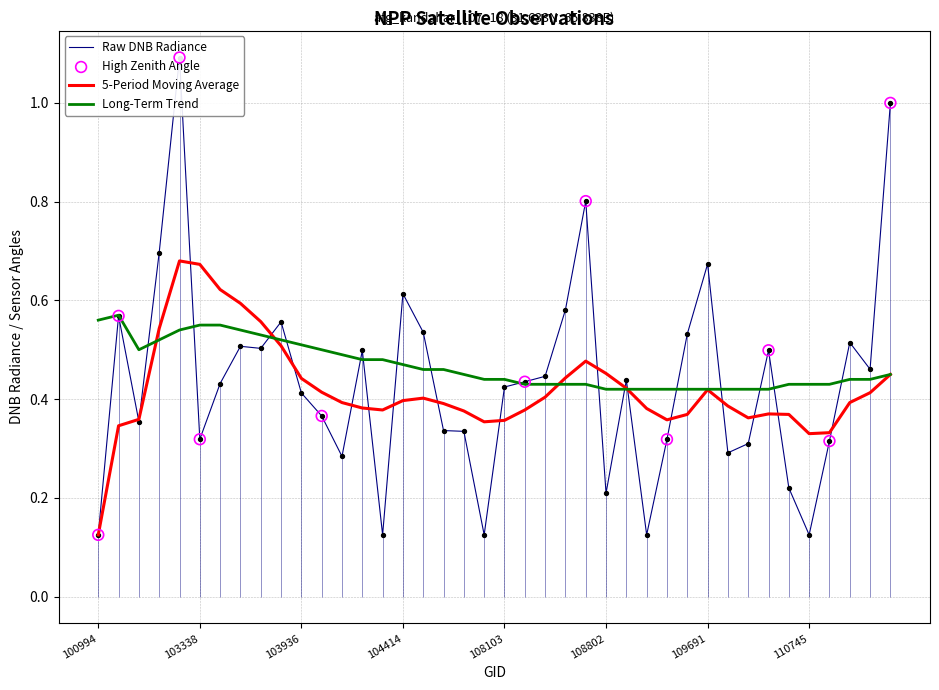

Is the value of dnbrad at 100994 greater than the value of long_trend at 37?

No